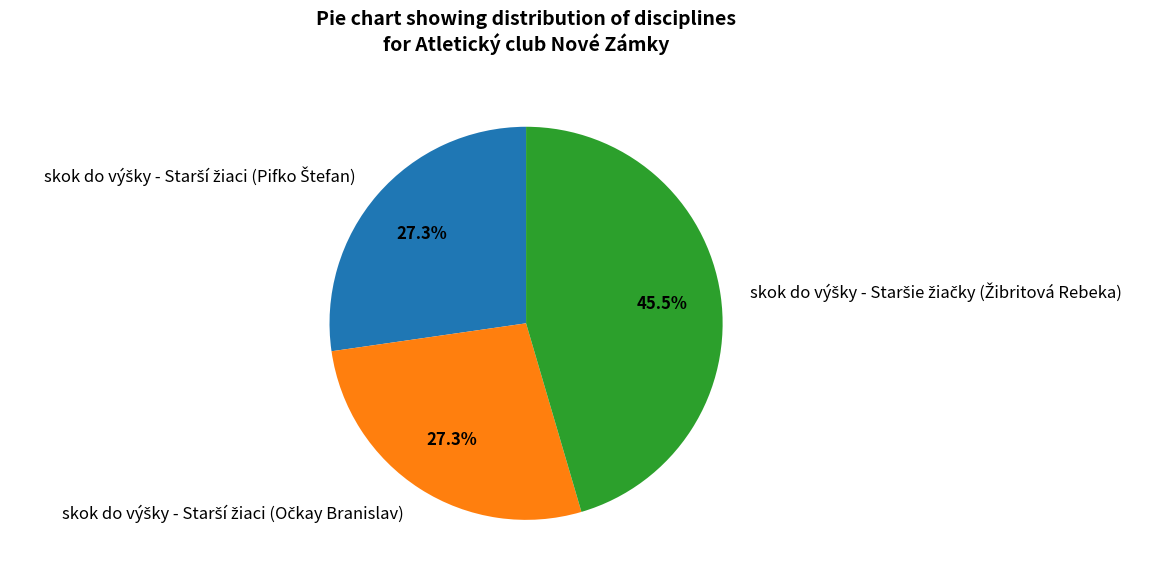

To the nearest percent, what is the difference between the largest and smallest slice percentages?

18%